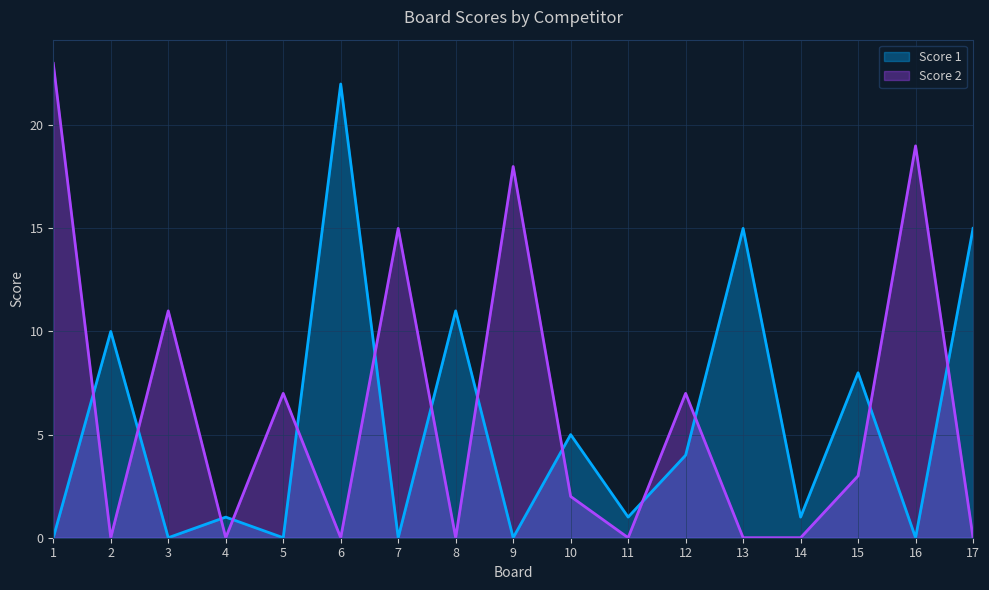

The value of Score 1 at 11 is 0. True or false?

False